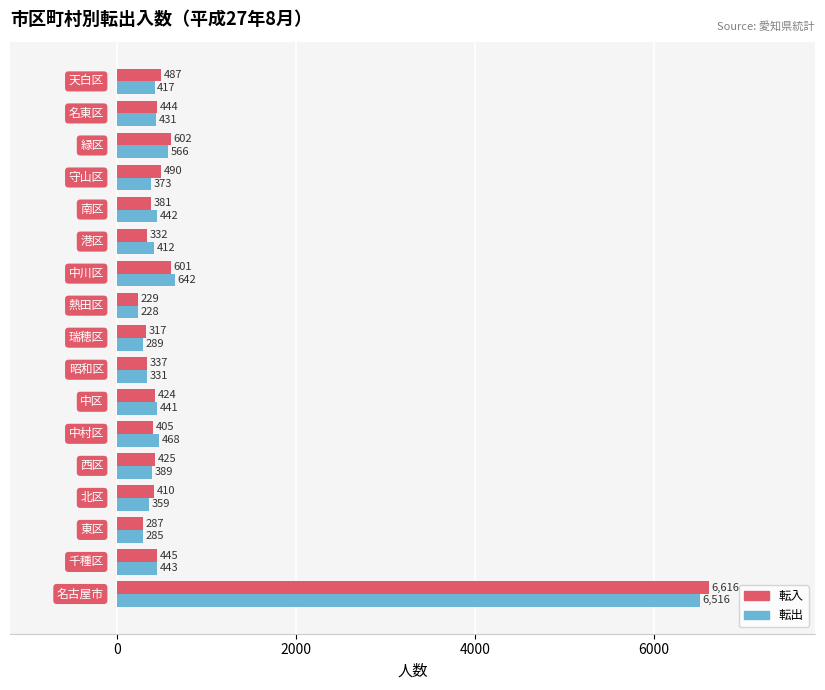

Which series has the largest total across all categories?

転入